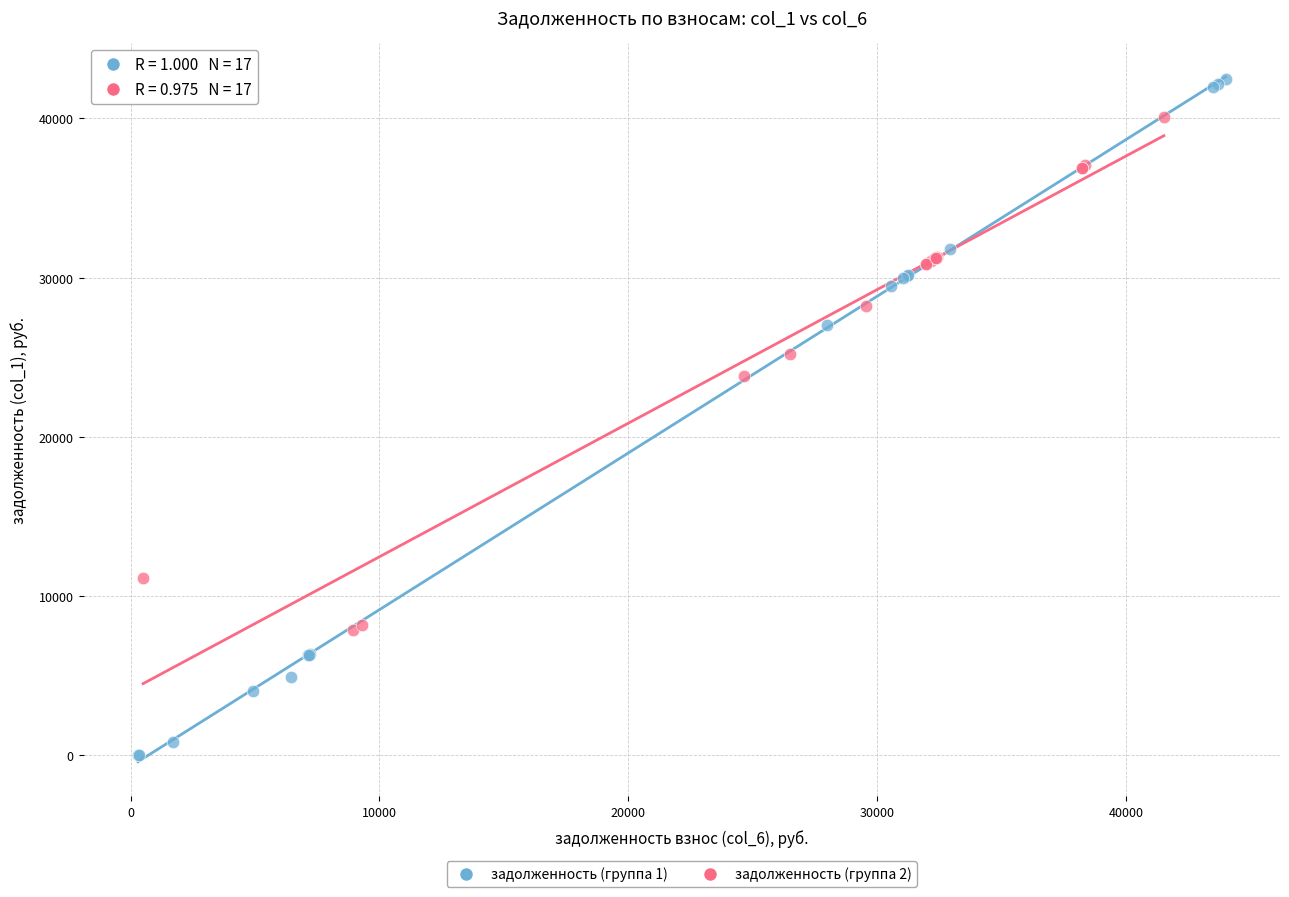

Which series contains the highest Y value?

задолженность (группа 1)